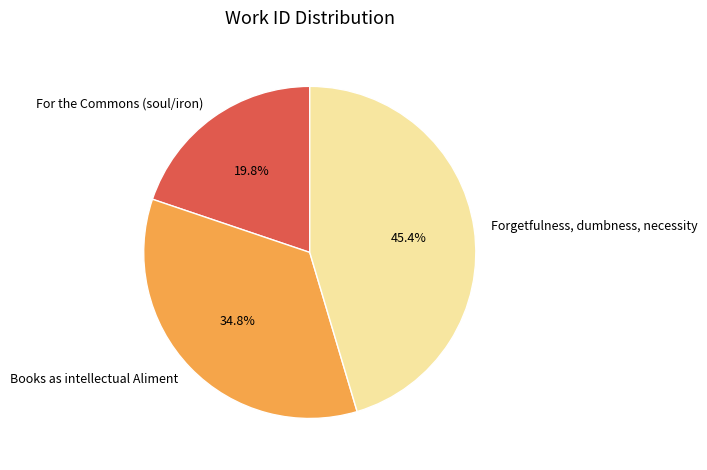

Between Books as intellectual Aliment and For the Commons (soul/iron), which is larger?

Books as intellectual Aliment